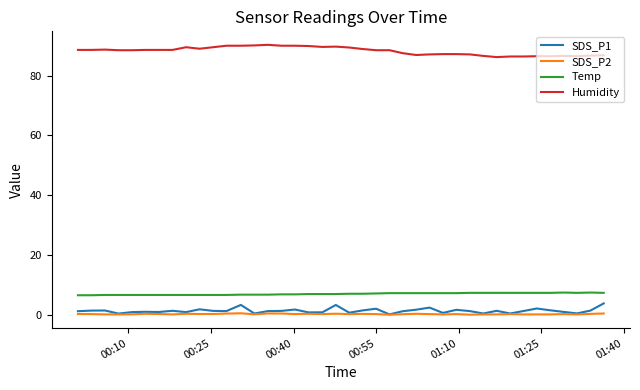

What is the highest value of the Temp series?

7.5